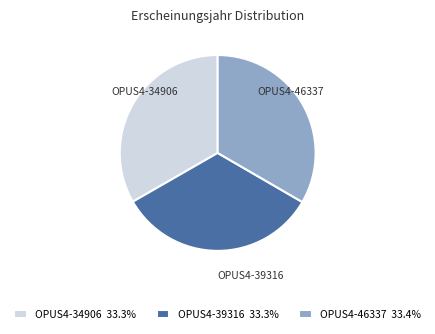

Is there a majority slice in this chart?

No